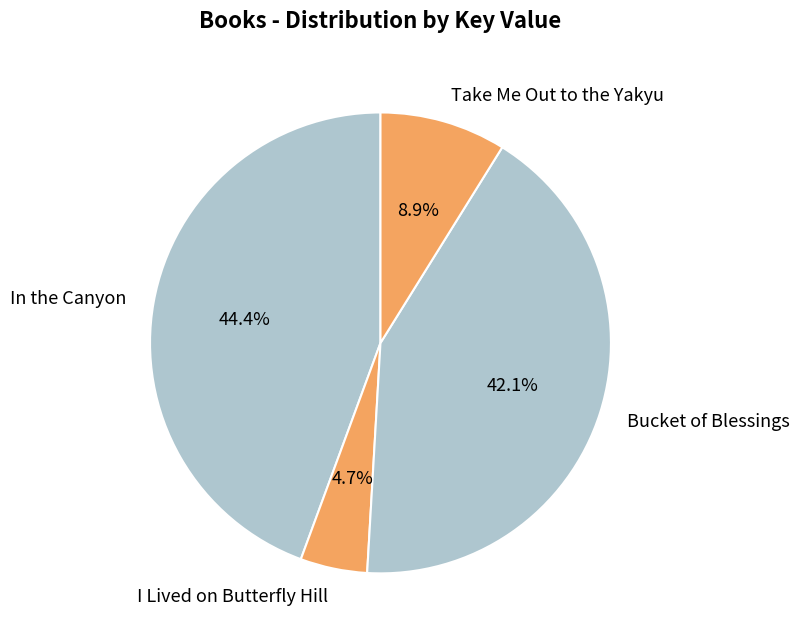

Which slice is the largest?

In the Canyon